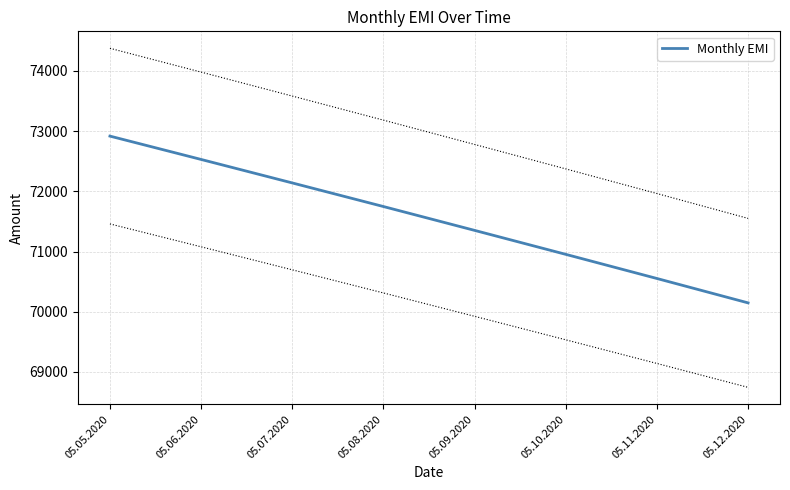

At which label does the data first exceed 71747?

05.05.2020